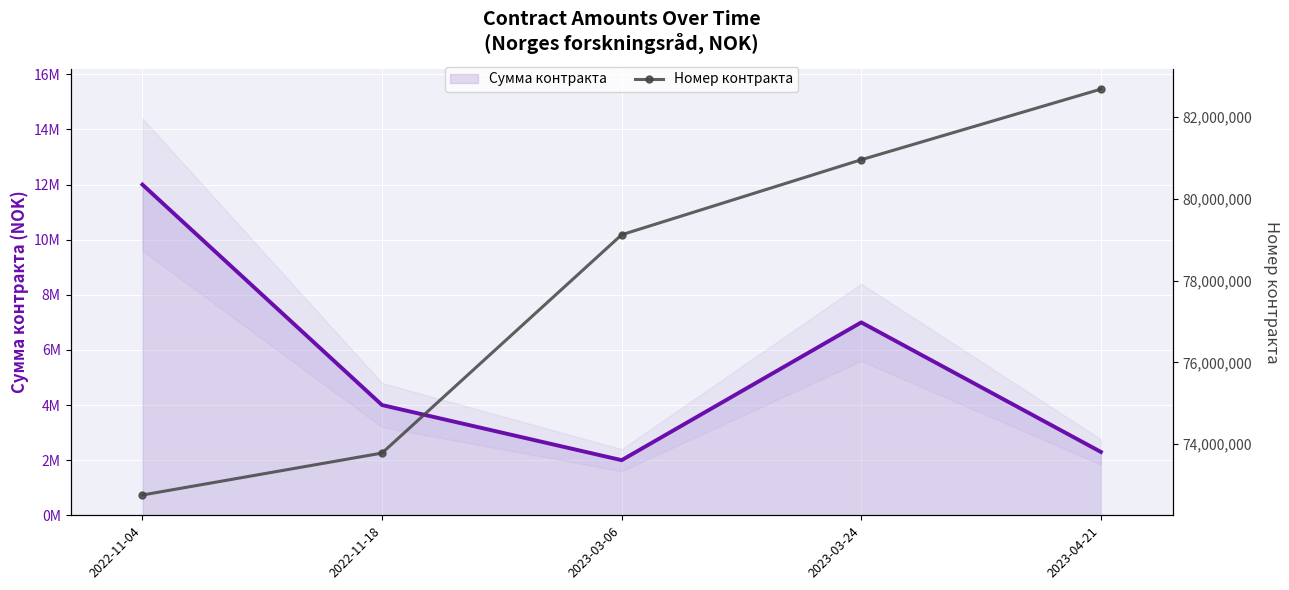

True or false: Сумма контракта (line) has a value of 2000000 at 2023-03-06.

True